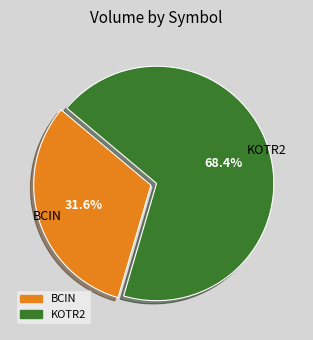

Is KOTR2 the majority of the pie?

Yes